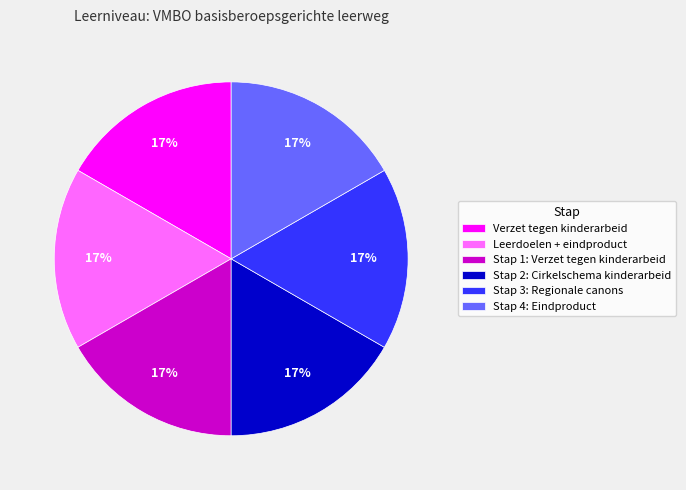

Is Stap 1: Verzet tegen kinderarbeid the majority of the pie?

No